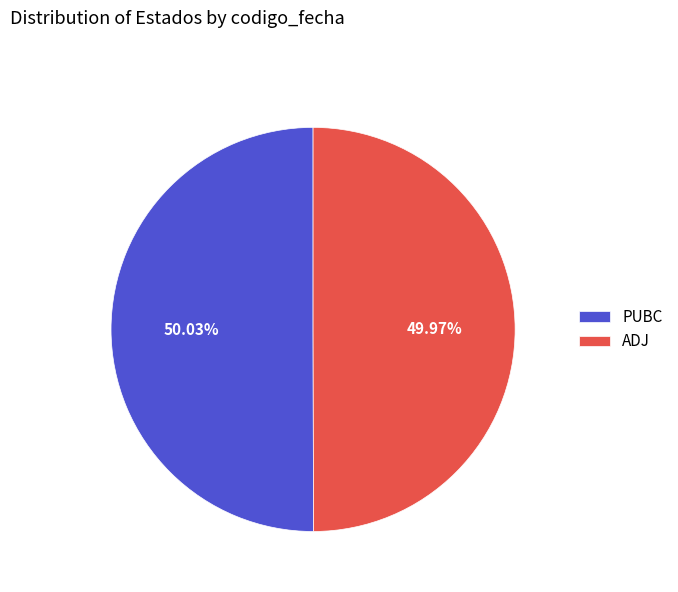

The PUBC slice represents 50% of the pie. True or false?

True